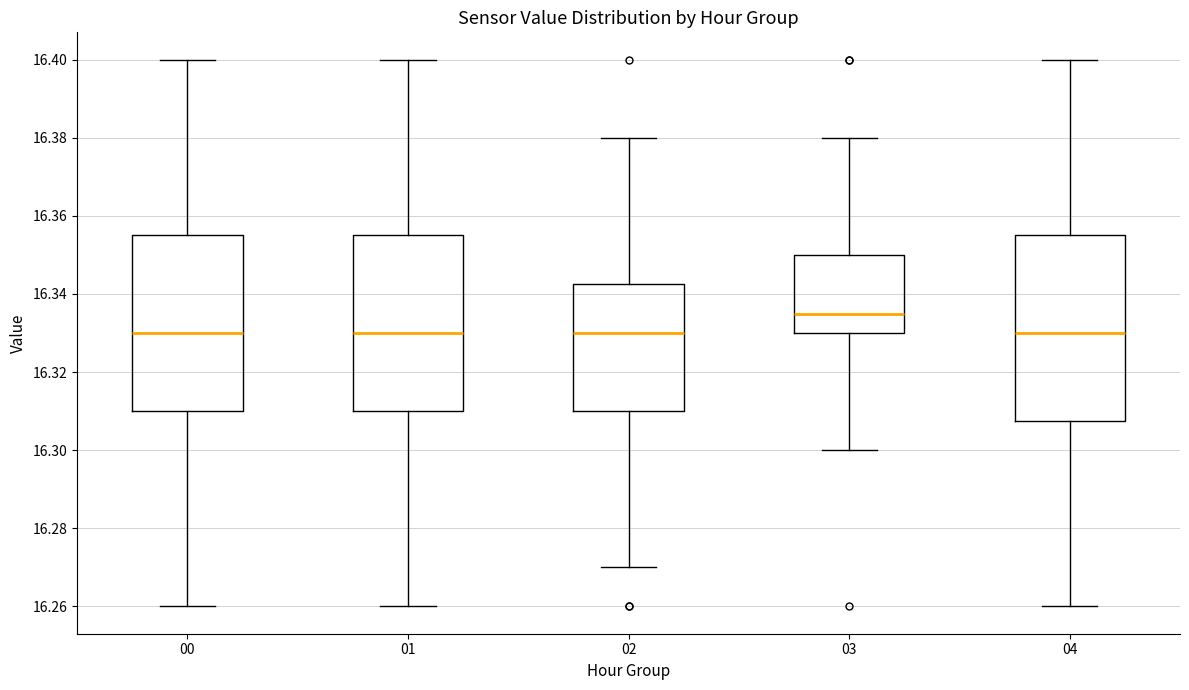

Where is the lower edge of the box at x = 04 on the y-axis? The values are not printed on the chart, so give them approximately, as read against the axis.

16.308